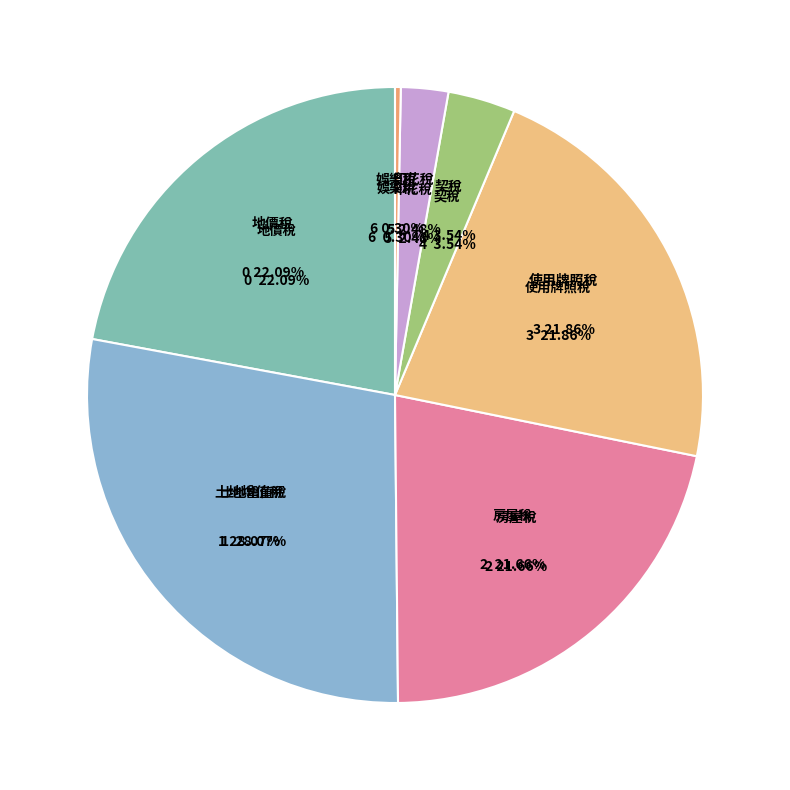

True or false: 印花稅 accounts for 2% of the total.

True